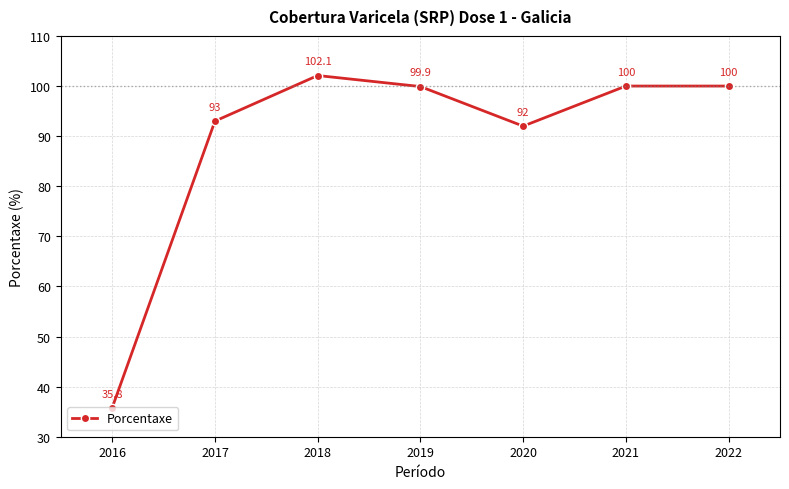

Where is the data nearest to the value 68?

2020